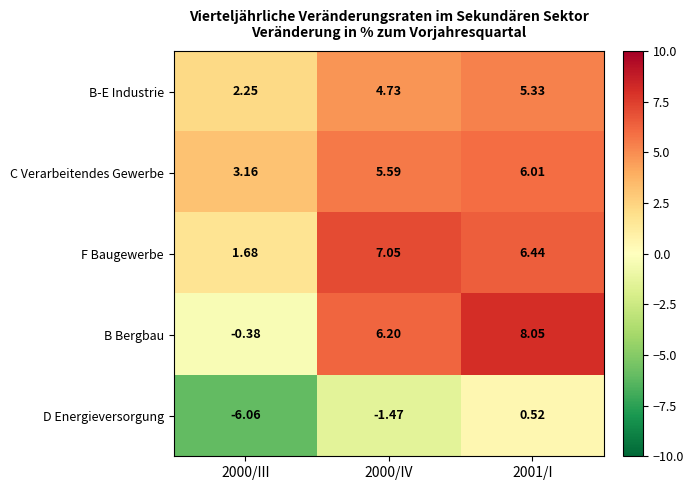

Which series has the largest total across all categories?

F Baugewerbe